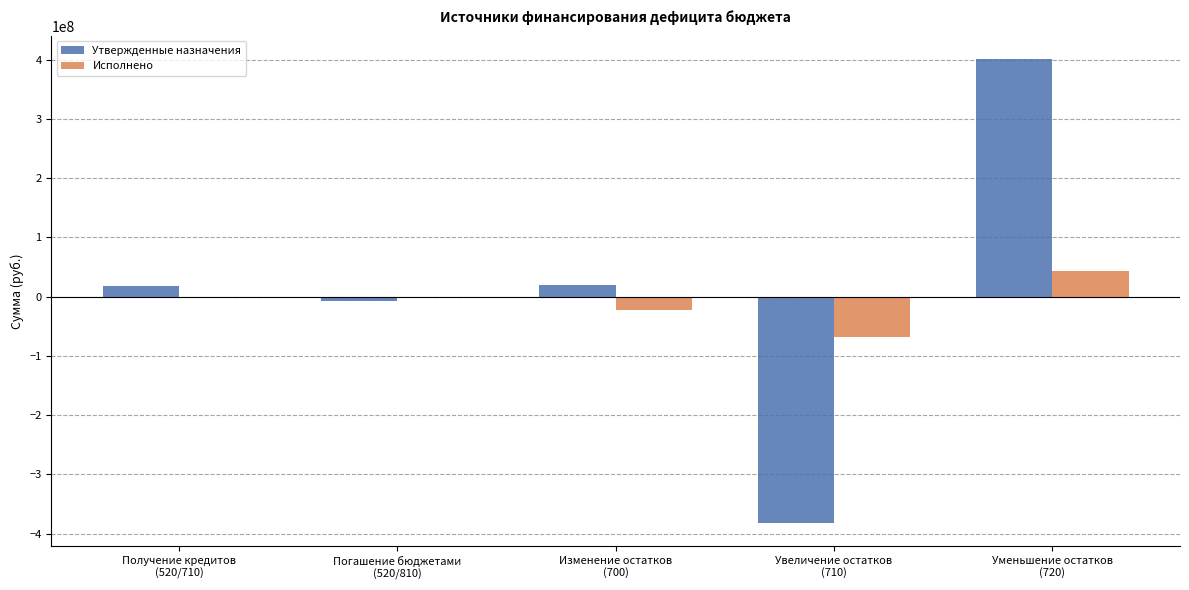

What is the greatest value displayed?

401534820.1